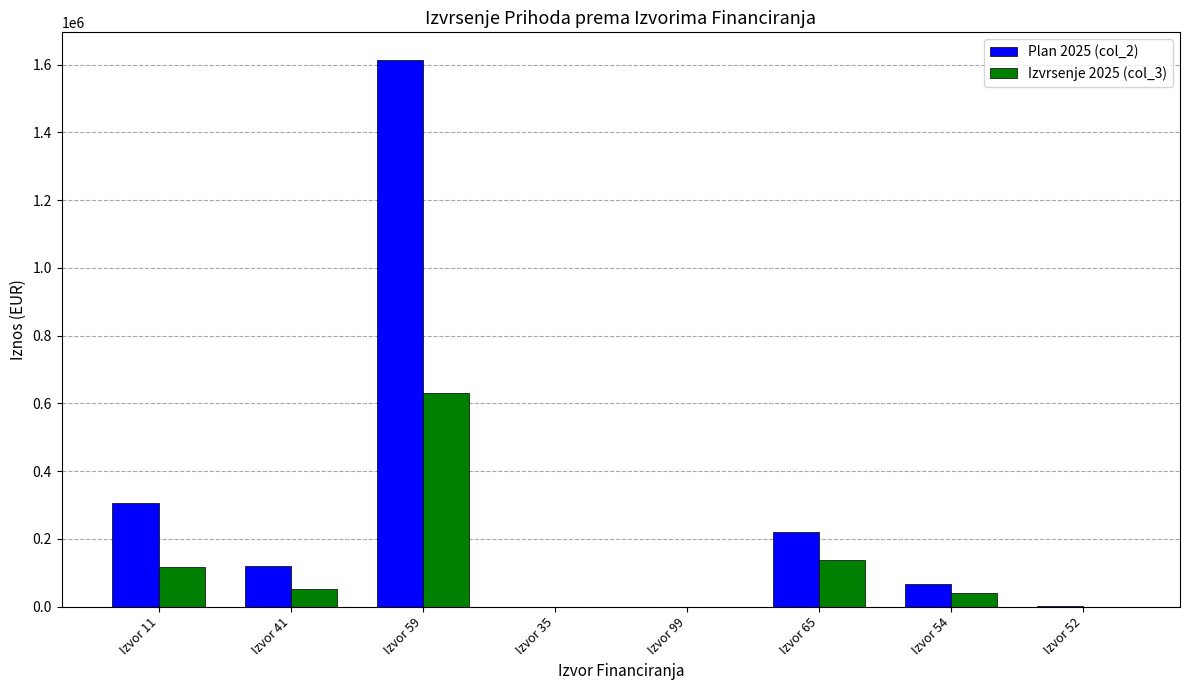

What is the spread (max minus min) of values at Izvor 41?

68179.2